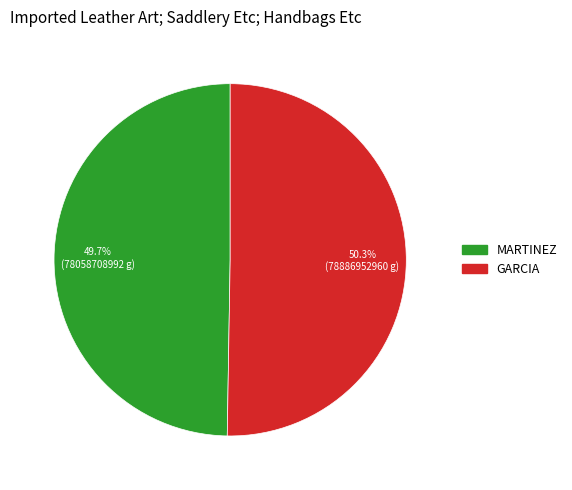

Is there any slice that represents more than half of the pie?

Yes